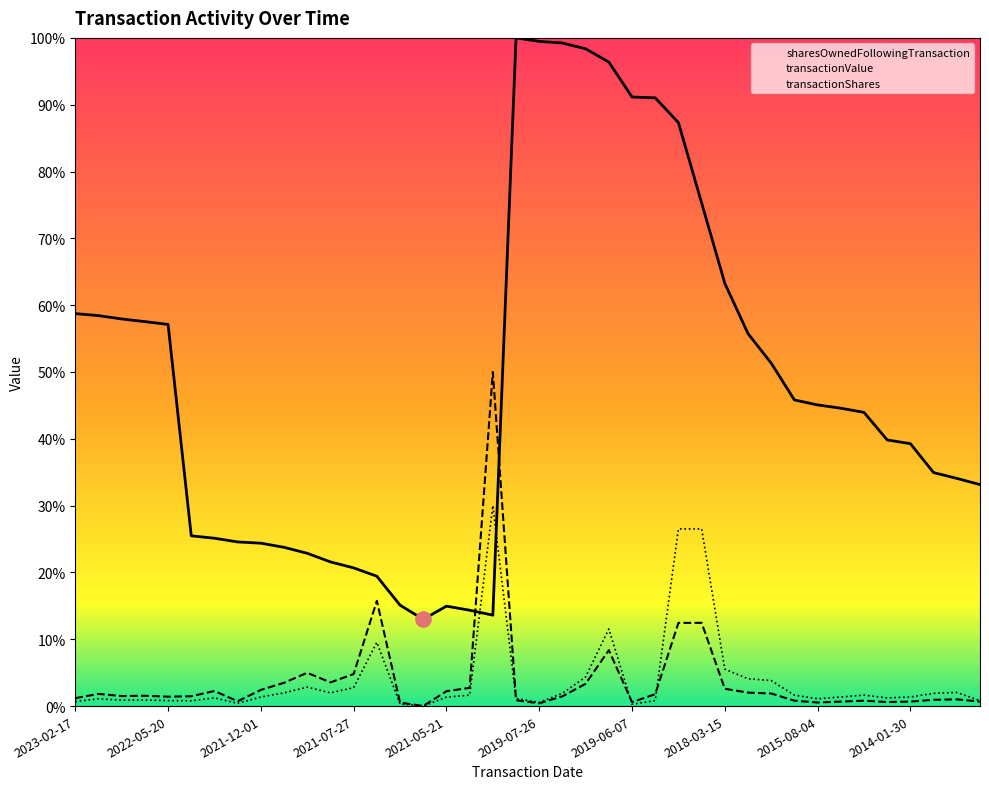

Which series reaches the minimum Y coordinate?

transactionShares